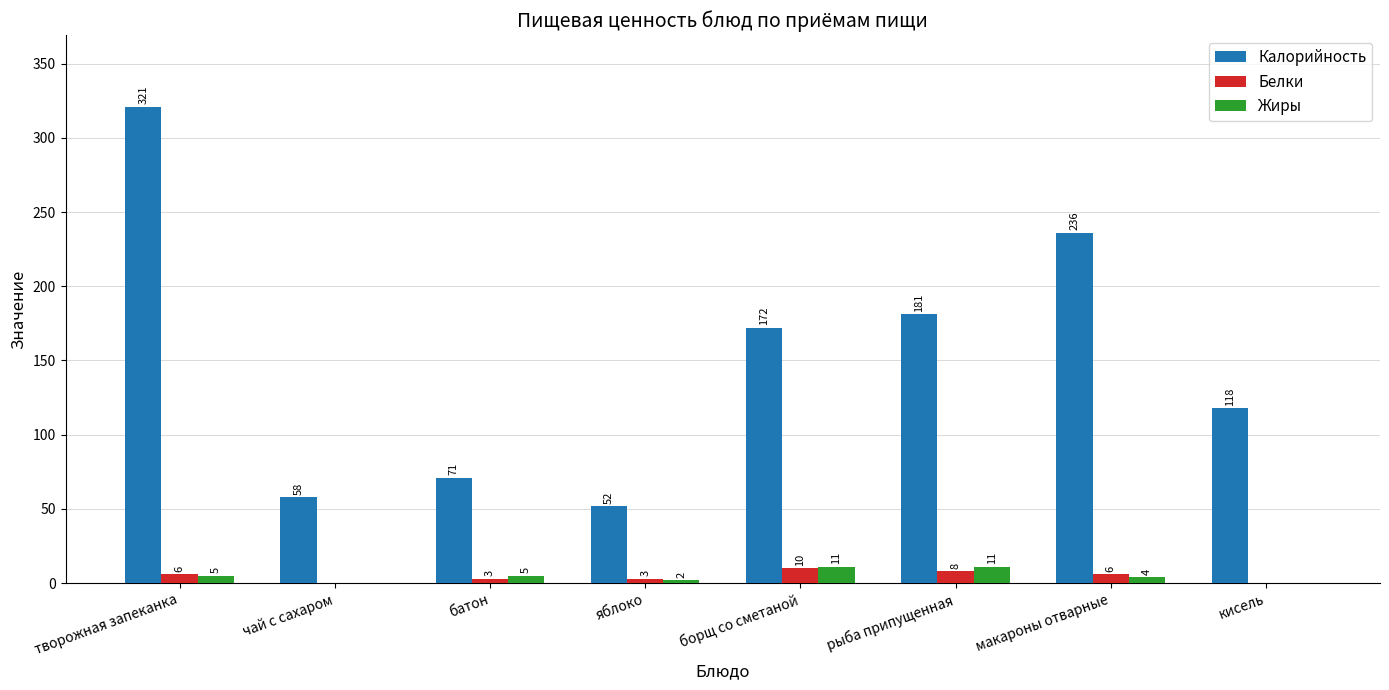

Are the bars grouped side by side (vs. stacked)?

Yes